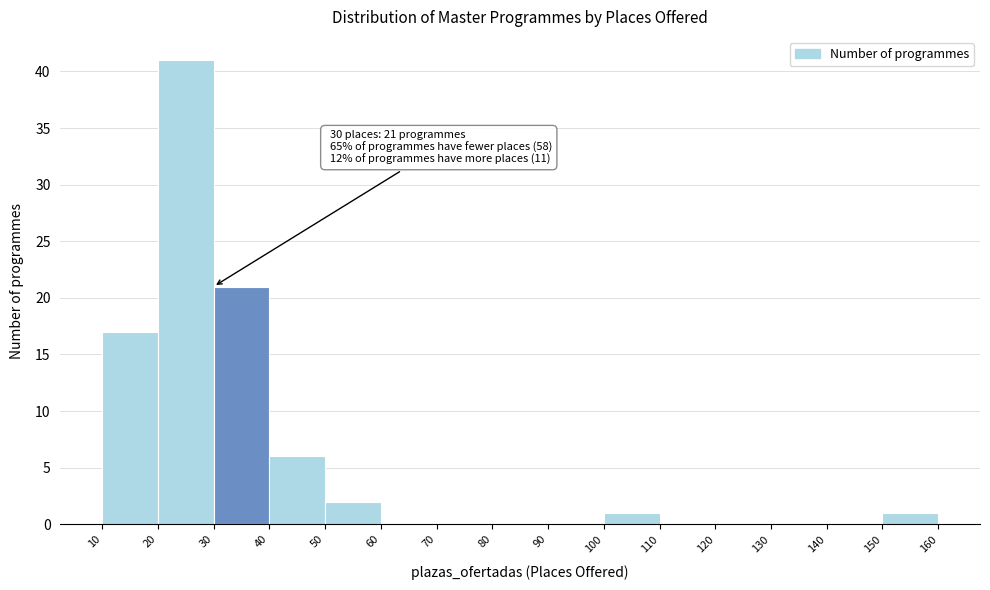

Which range on the x-axis has the tallest bar?

20 to 30